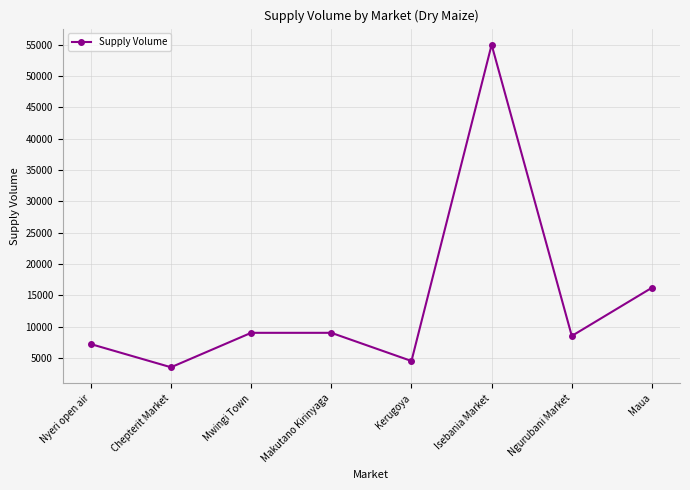

What is the label of the 7th point from the right?

Chepterit Market